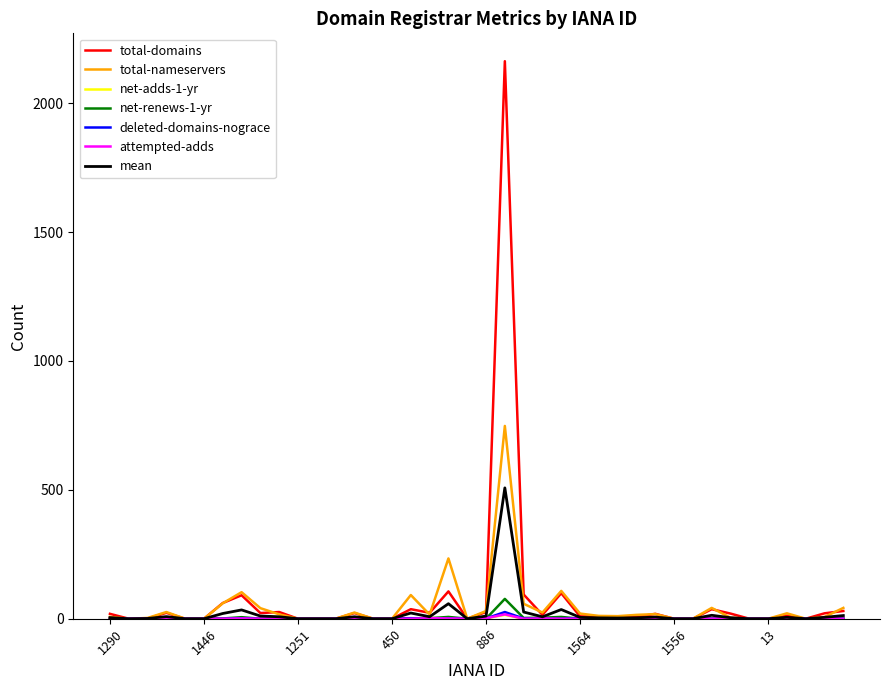

Which series has the largest range (max minus min)?

total-domains